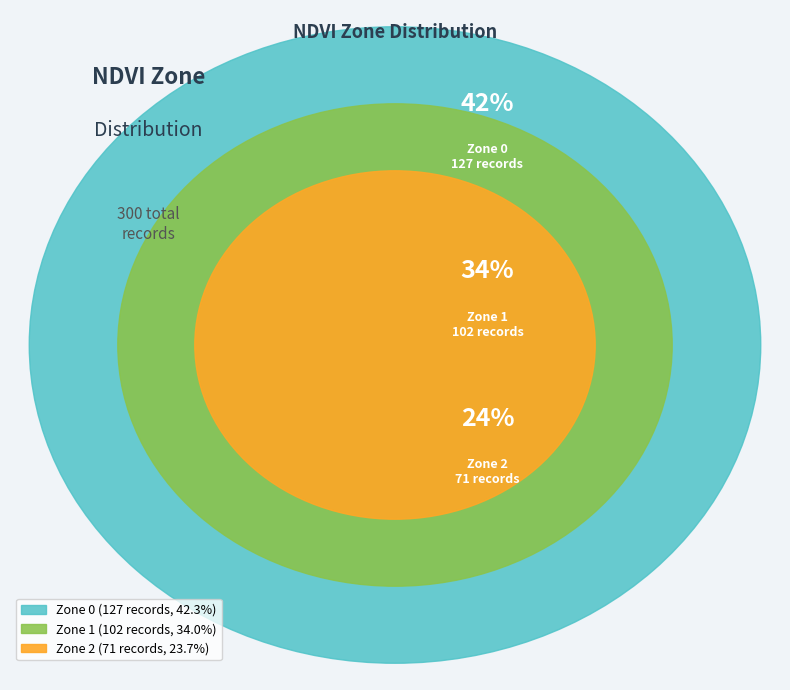

Is it true that Zone 2 is 24% of the pie?

True